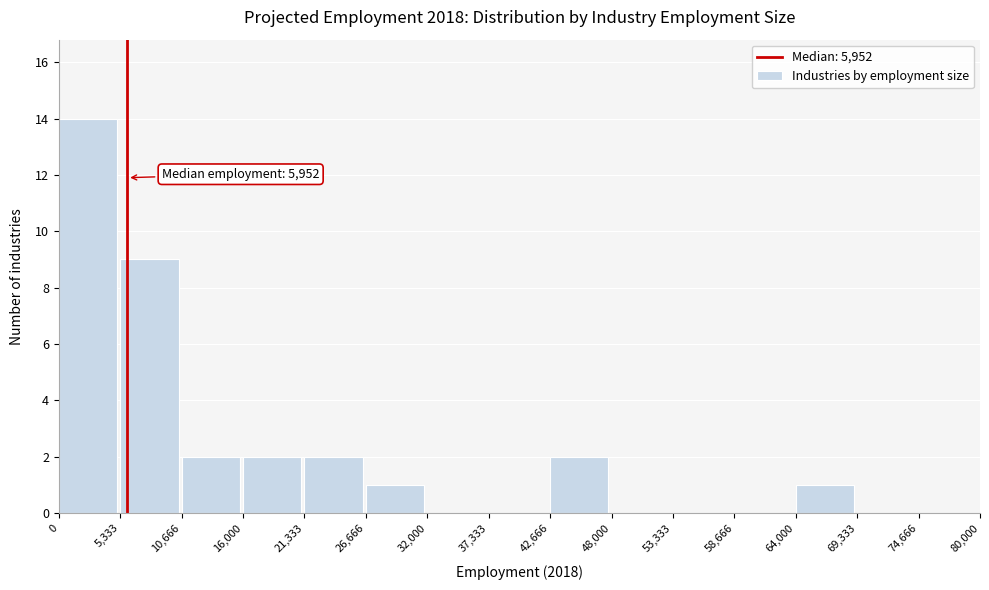

Over which range of the x-axis is the bar tallest?

0 to 5,333